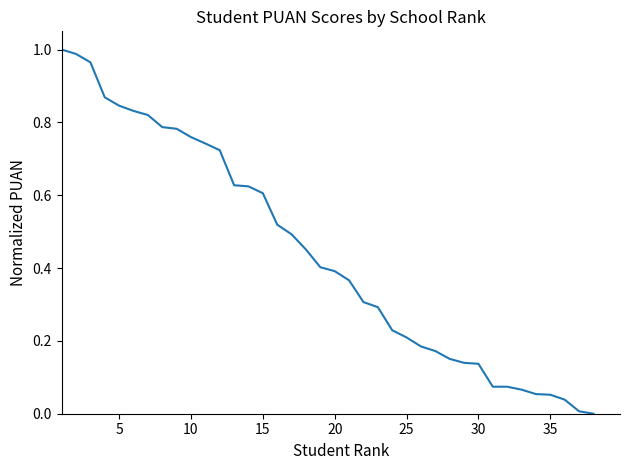

How many lines are shown in the chart?

1